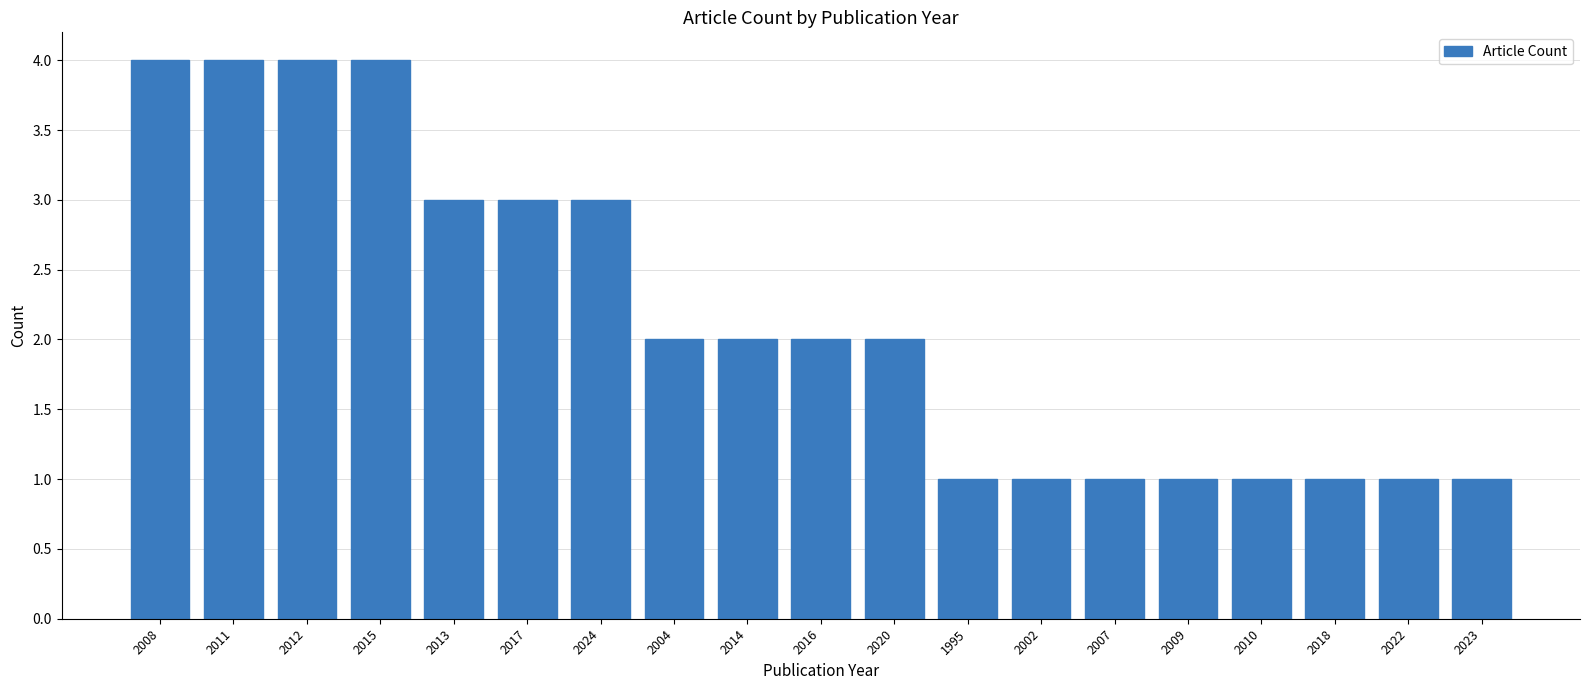

What is the label of the 11th bar from the right?

2014